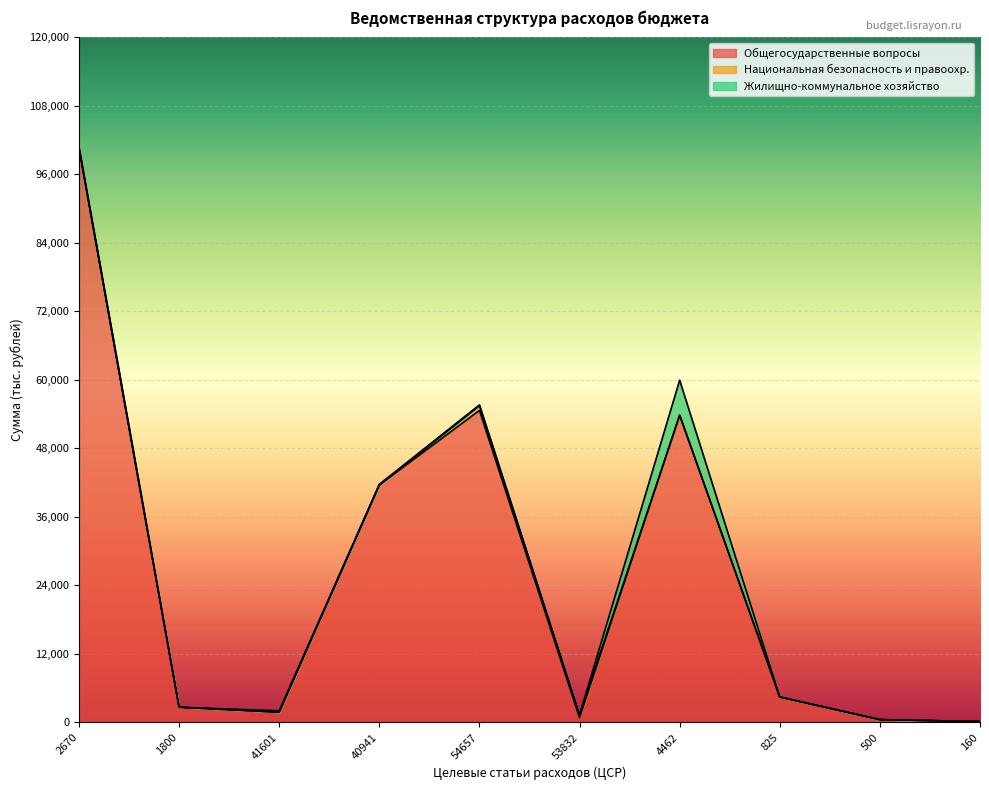

Which series has the widest spread of values?

Общегосударственные вопросы